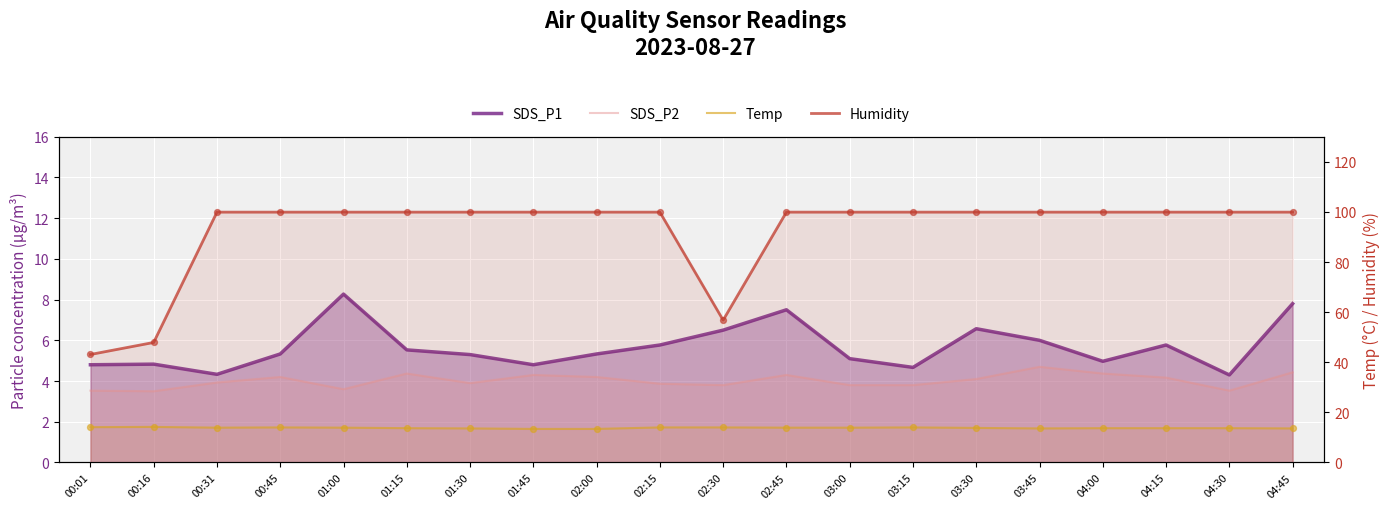

Is the value of SDS_P1 at 02:30 greater than the value of SDS_P2 at 01:15?

Yes